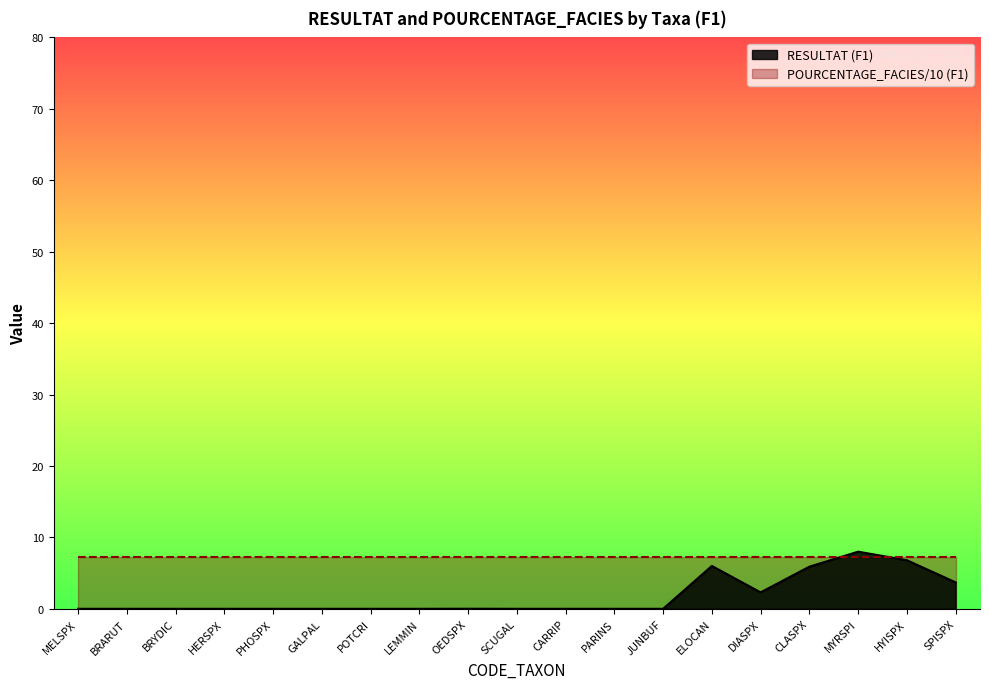

Reading left to right, transcribe all the data shown in this chart.

MELSPX=0.0	BRARUT=0.0	BRYDIC=0.0	HERSPX=0.0	PHOSPX=0.0	GALPAL=0.0	POTCRI=0.0	LEMMIN=0.0	OEDSPX=0.0	SCUGAL=0.0	CARRIP=0.0	PARINS=0.0	JUNBUF=0.0	ELOCAN=6.0	DIASPX=2.3	CLASPX=5.9	MYRSPI=8.0	HYISPX=6.8	SPISPX=3.7